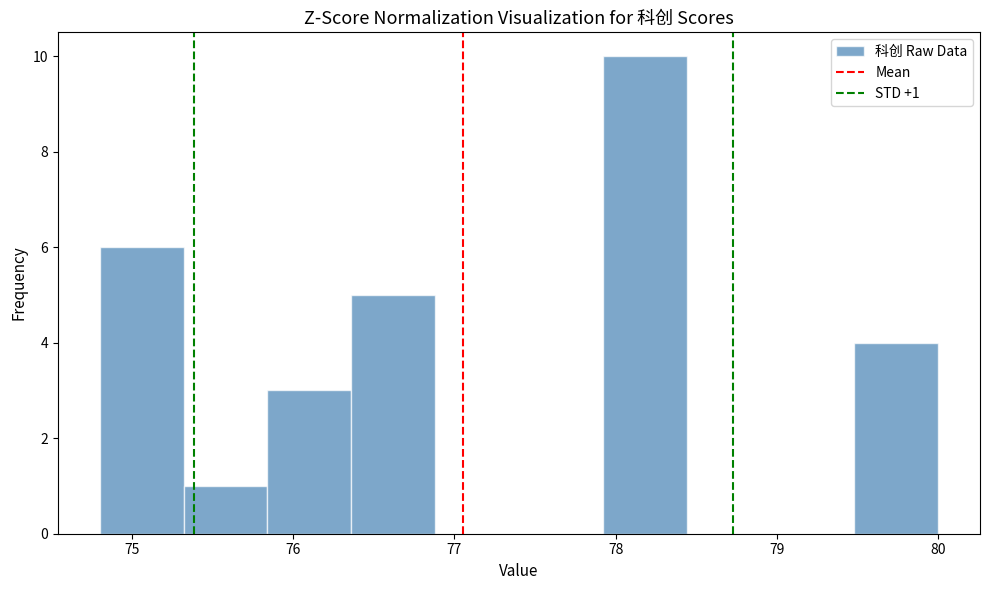

Over which range of the x-axis is the bar tallest?

77.92 to 78.44